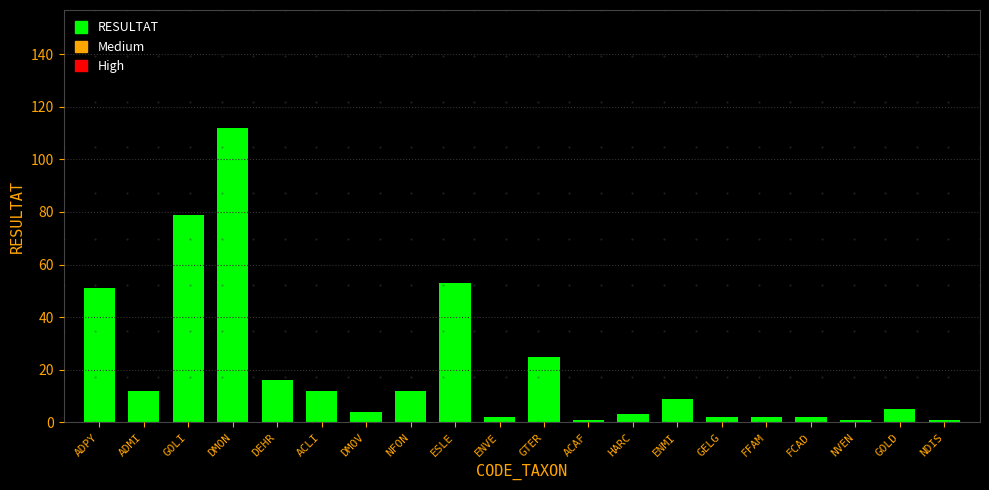

The chart shows a value of 39 at GTER. True or false?

False